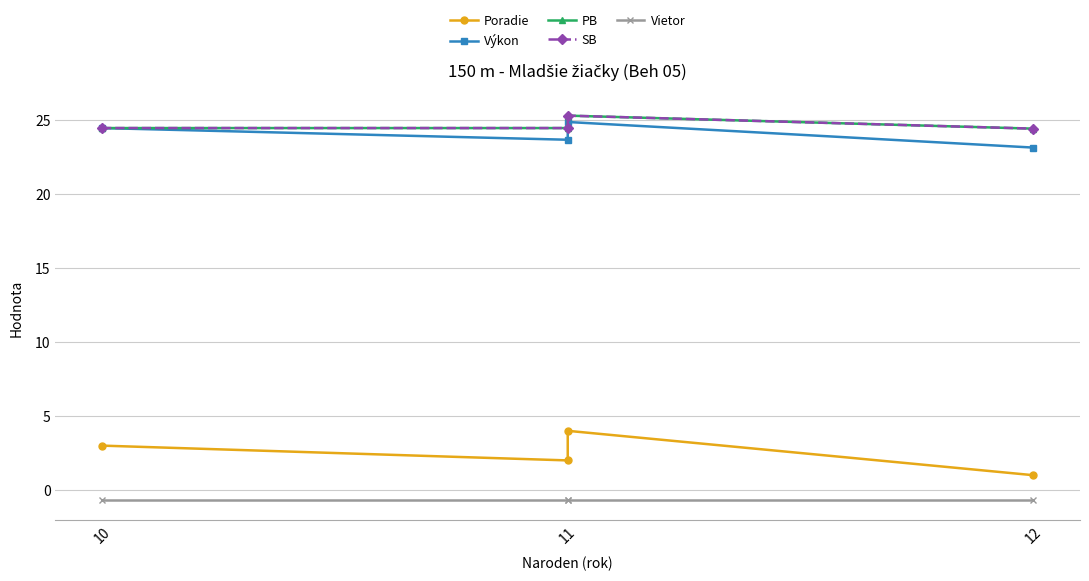

True or false: Vietor has more than 0 interior local peaks.

False